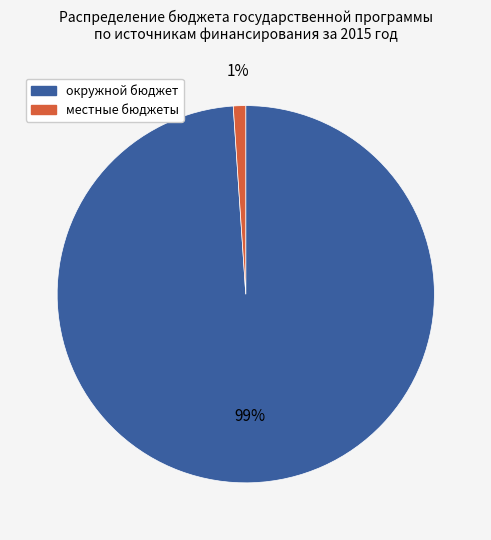

Is there any slice that represents more than half of the pie?

Yes